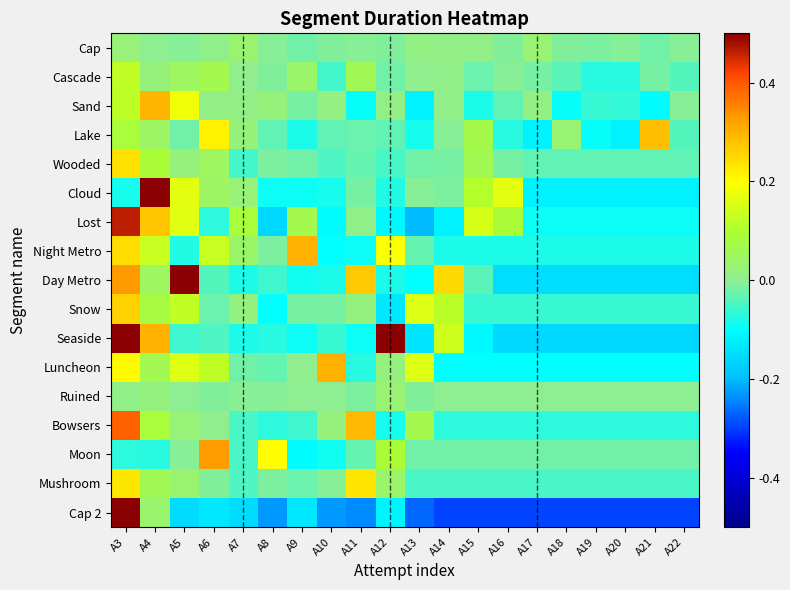

How many data points does each series have?

20